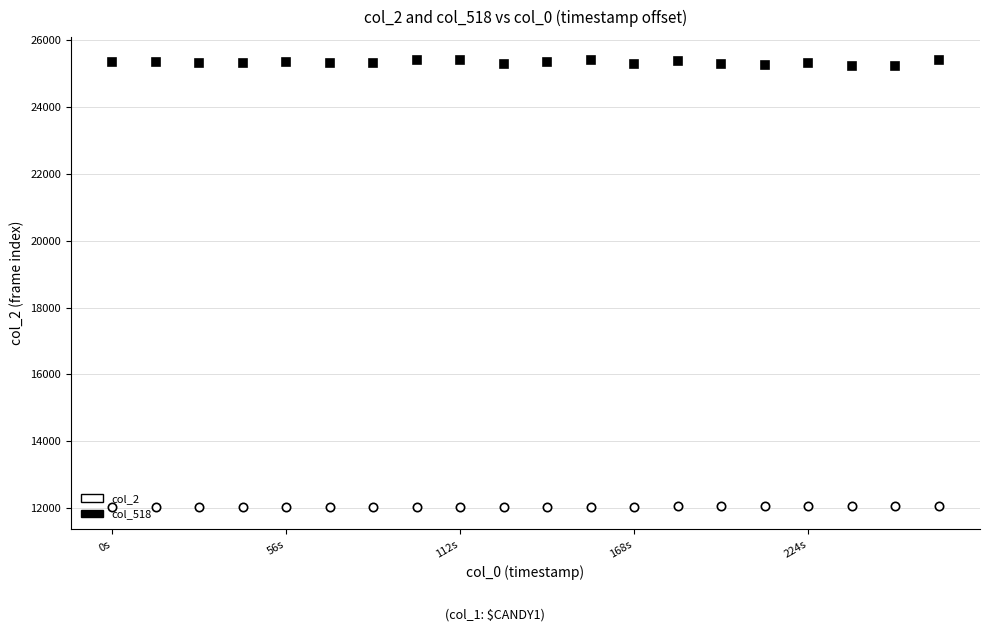

What are all the series names shown in the legend?

col_2, col_518